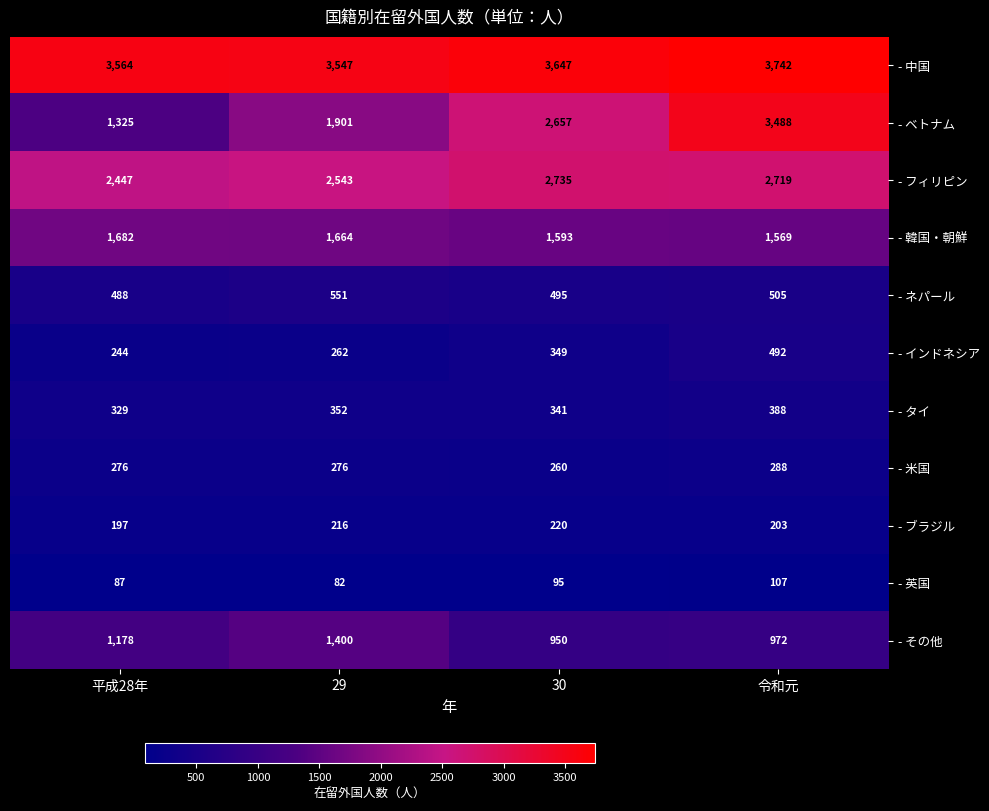

What is the total value across all series at 令和元?

14473